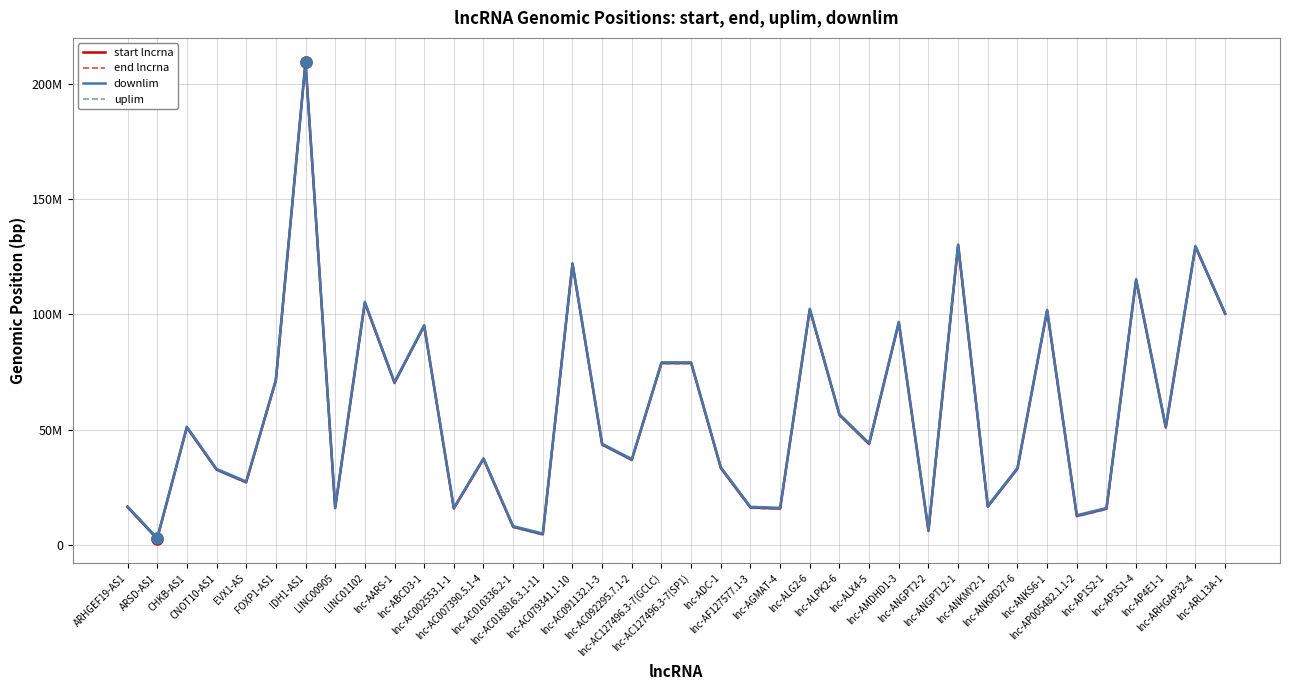

What is the minimum value shown in the chart?

2522944